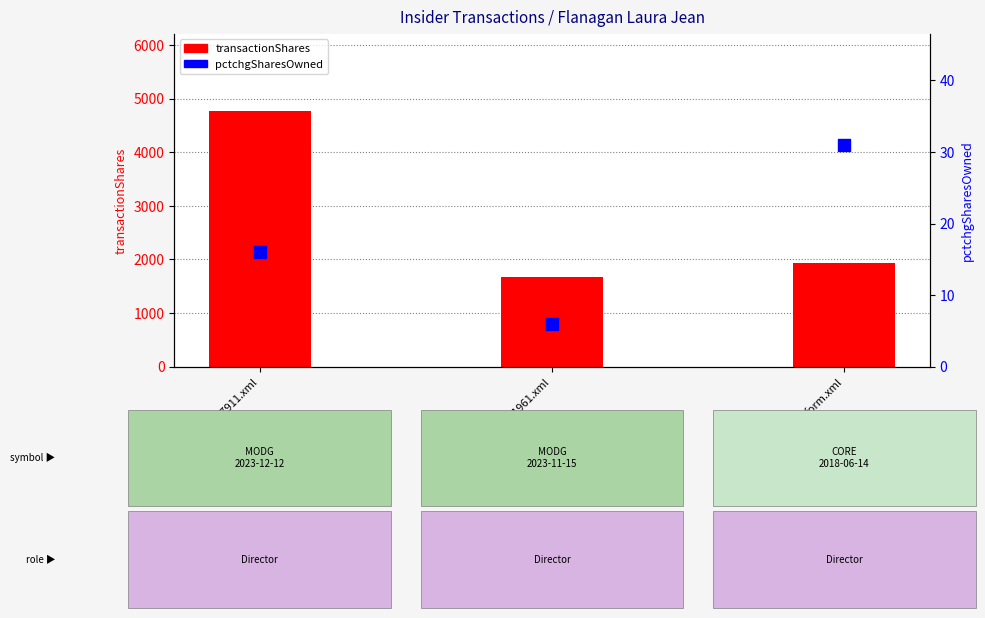

What are all the series names shown in the legend?

transactionShares, pctchgSharesOwned